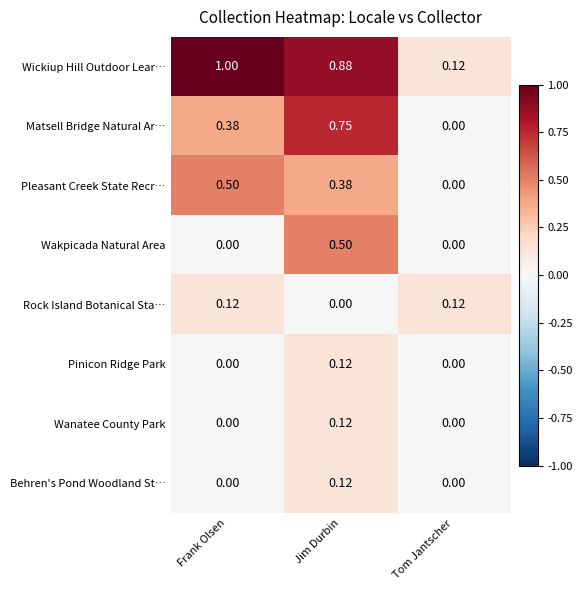

At which category is the sum across all series the highest?

Jim Durbin